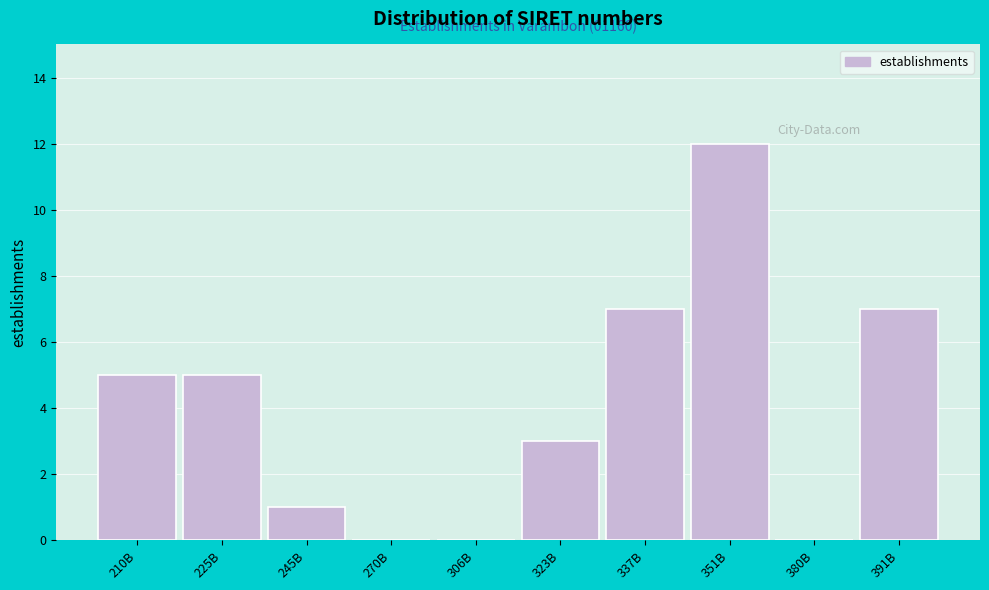

Reading left to right, list all the values displayed in this chart.

210B=5	225B=5	245B=1	270B=0	306B=0	323B=3	337B=7	351B=12	380B=0	391B=7